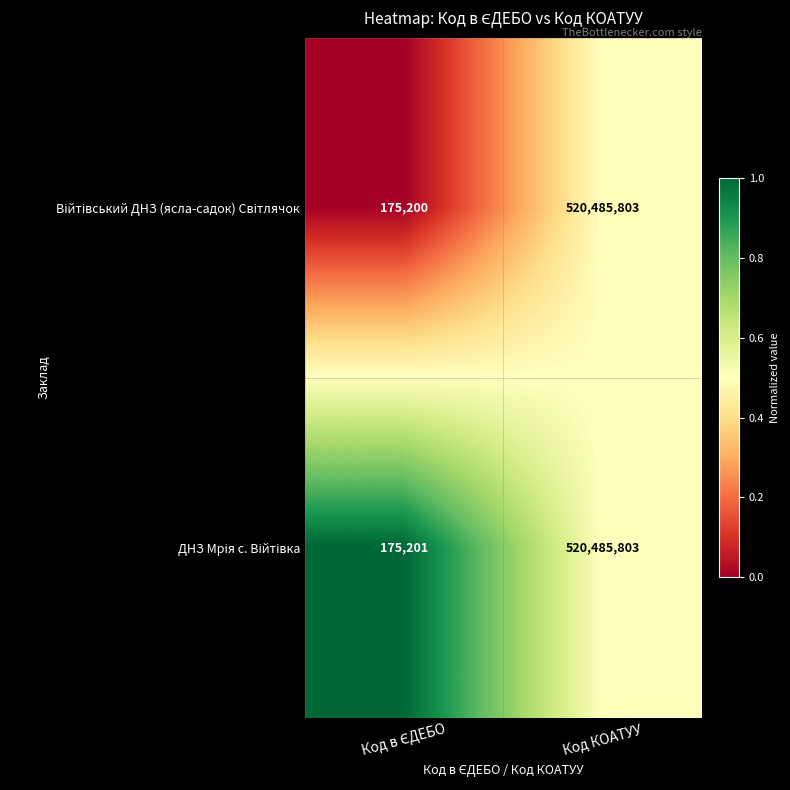

What is the total value across all series at Код КОАТУУ?

1040971606